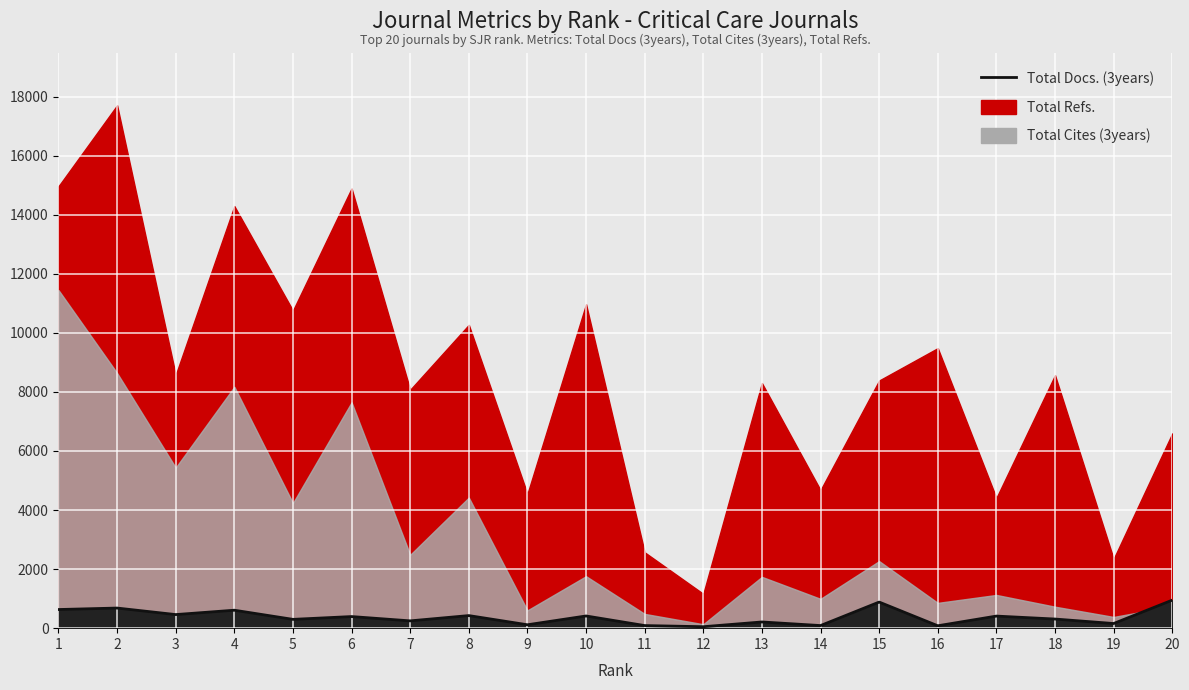

How many points are higher than both their immediate neighbors (excluding endpoints)?

8